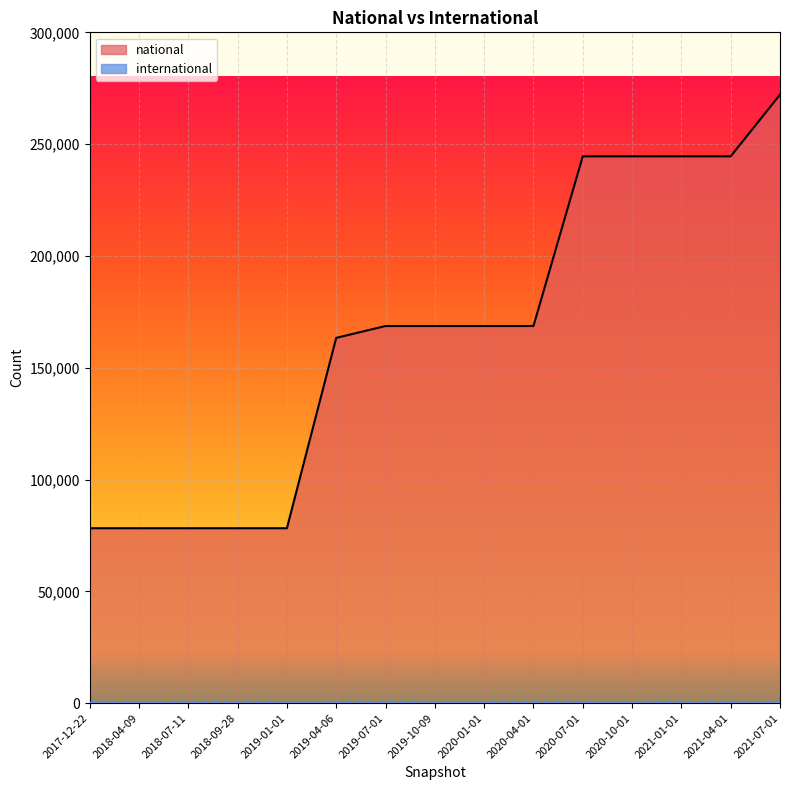

Where is the data nearest to the value 175187?

2019-07-01